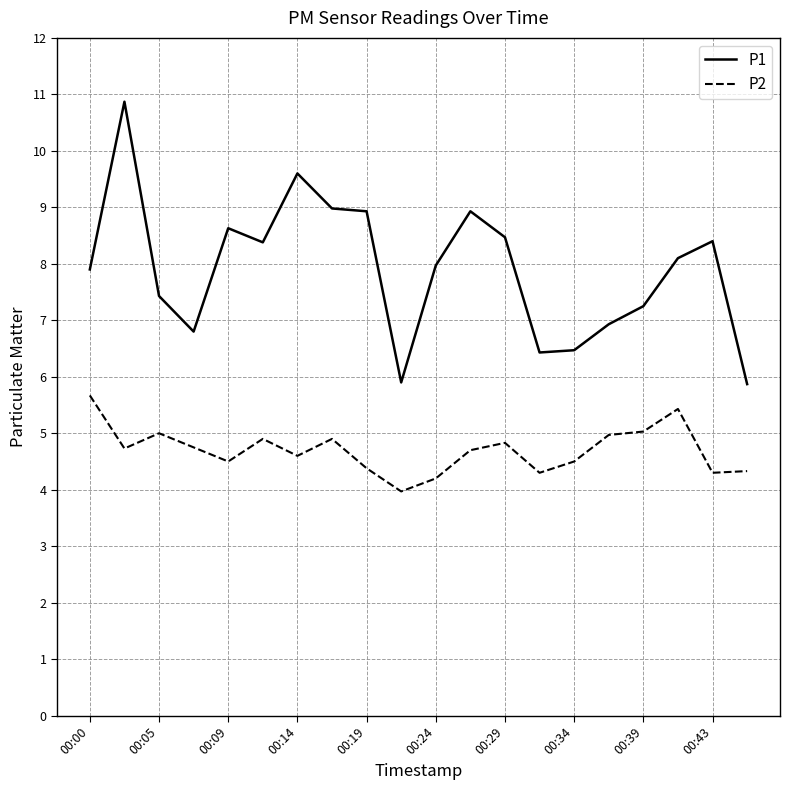

Rank the series by their average value, from highest to lowest.

P1, P2